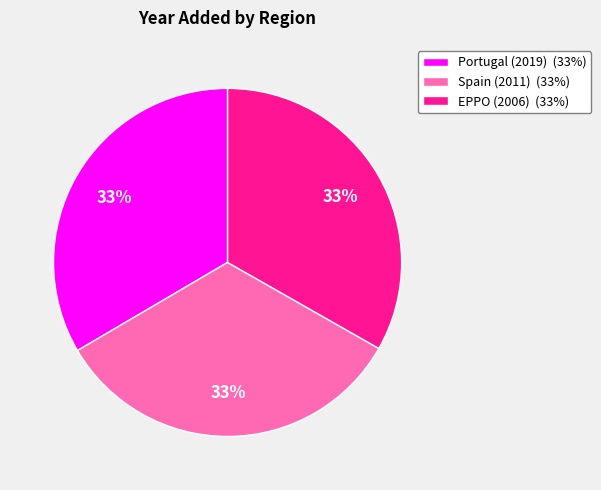

What is the ratio of the value at Spain (2011) (33%) to the value at Portugal (2019) (33%)?

1.0